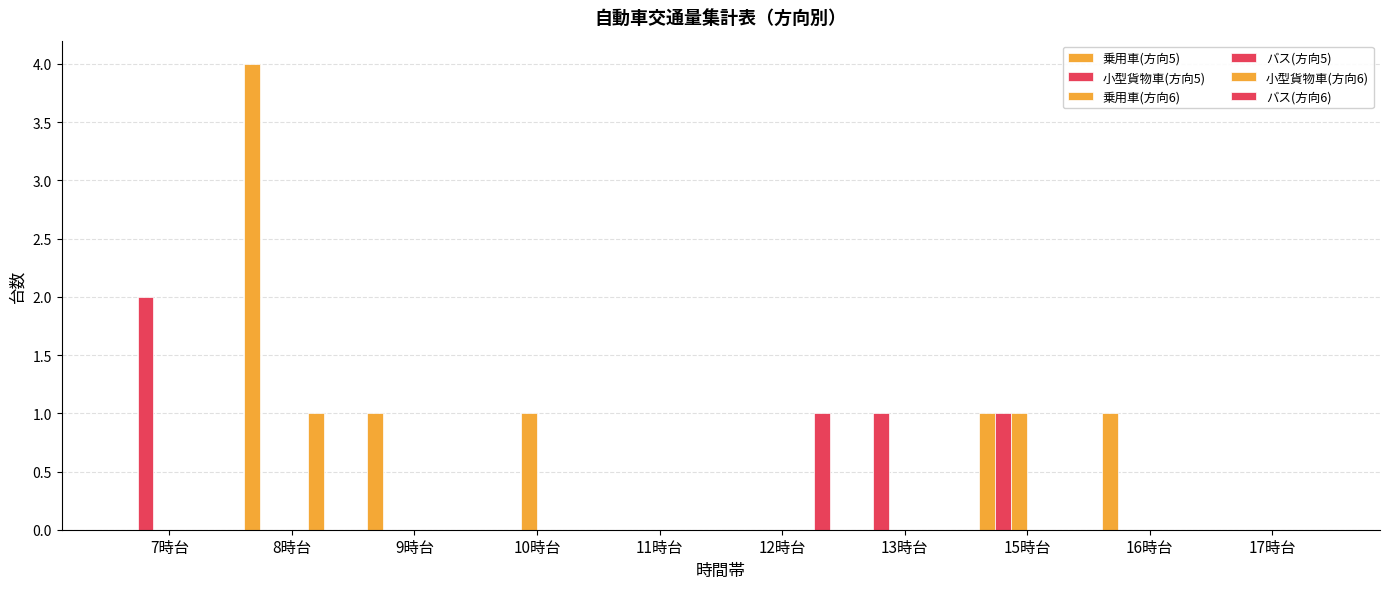

How many distinct data groups are displayed?

5